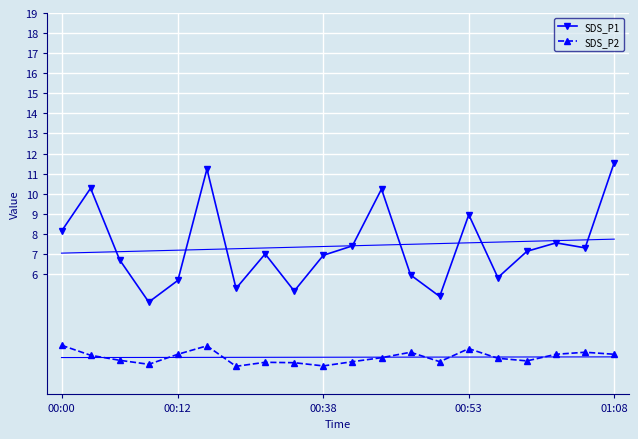

What are all the series names shown in the legend?

SDS_P1, SDS_P2